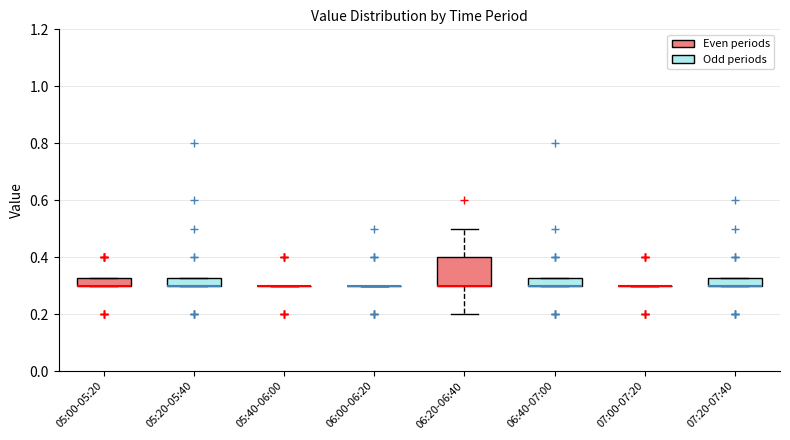

Where is the lower edge of the box for 07:20-07:40 on the y-axis? The values are not printed on the chart, so give them approximately, as read against the axis.

0.30